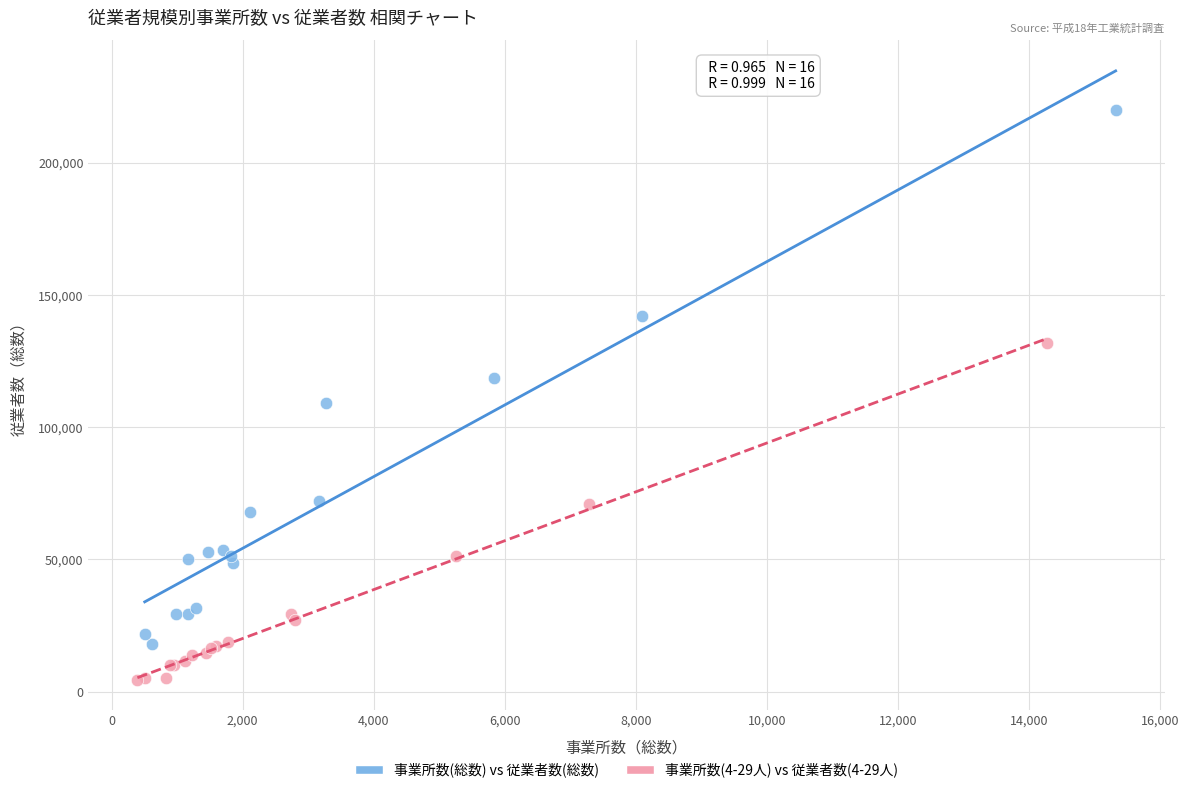

Which series contains the lowest Y value?

事業所数(4-29人) vs 従業者数(4-29人)